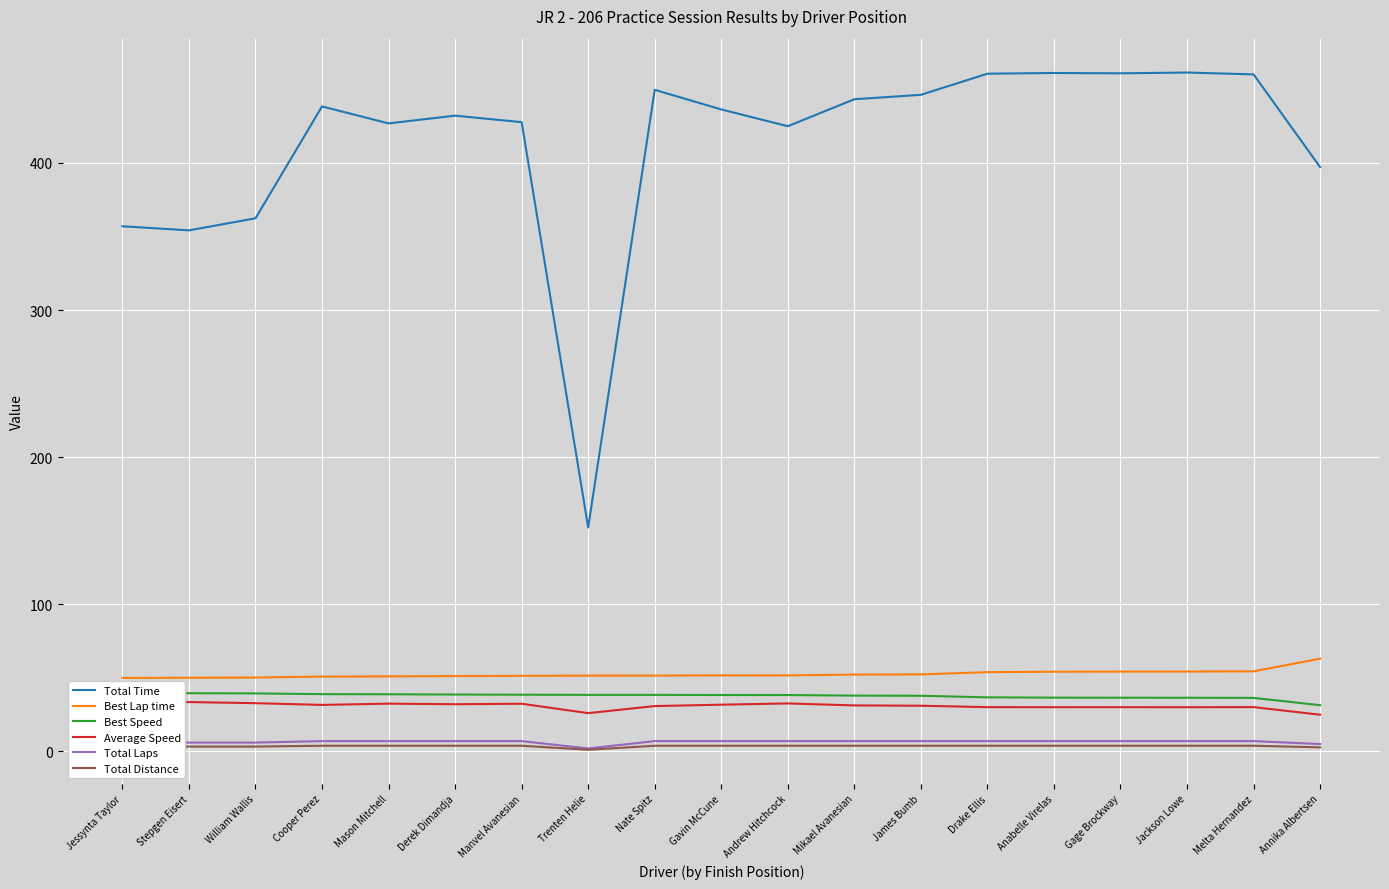

What is the smallest value displayed?

1.1